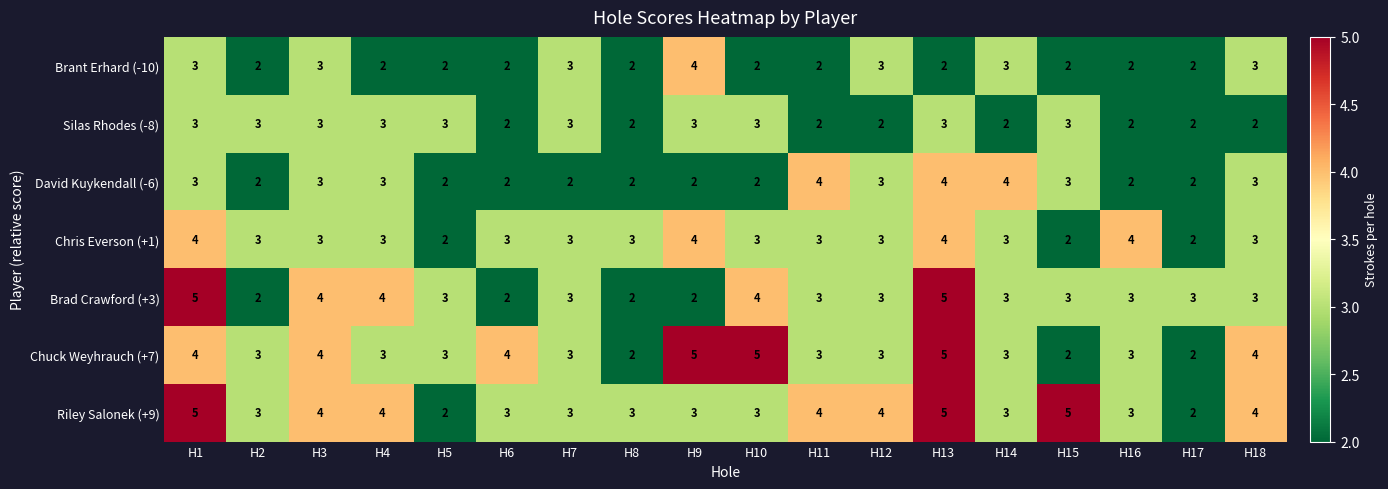

What is the highest value of the Riley Salonek (+9) series?

5